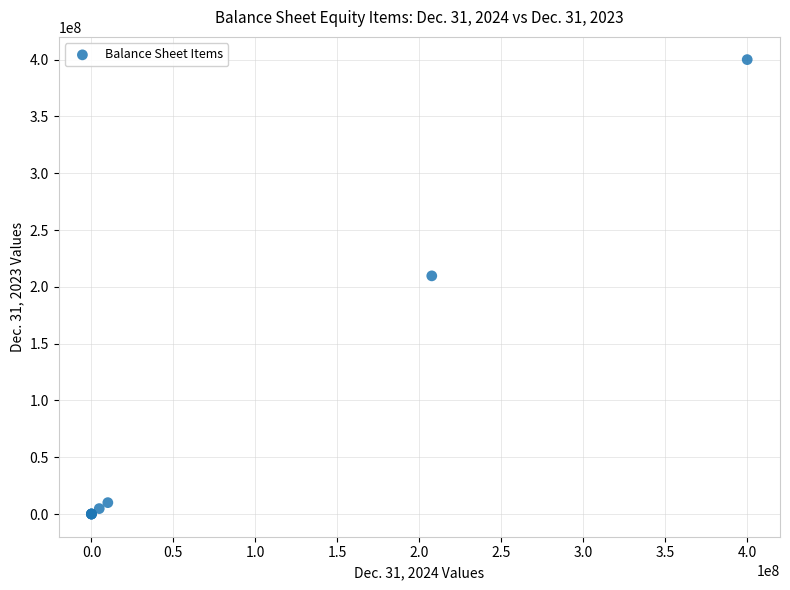

What Y value in the scatter plot is closest to 200000000?

209627197.0